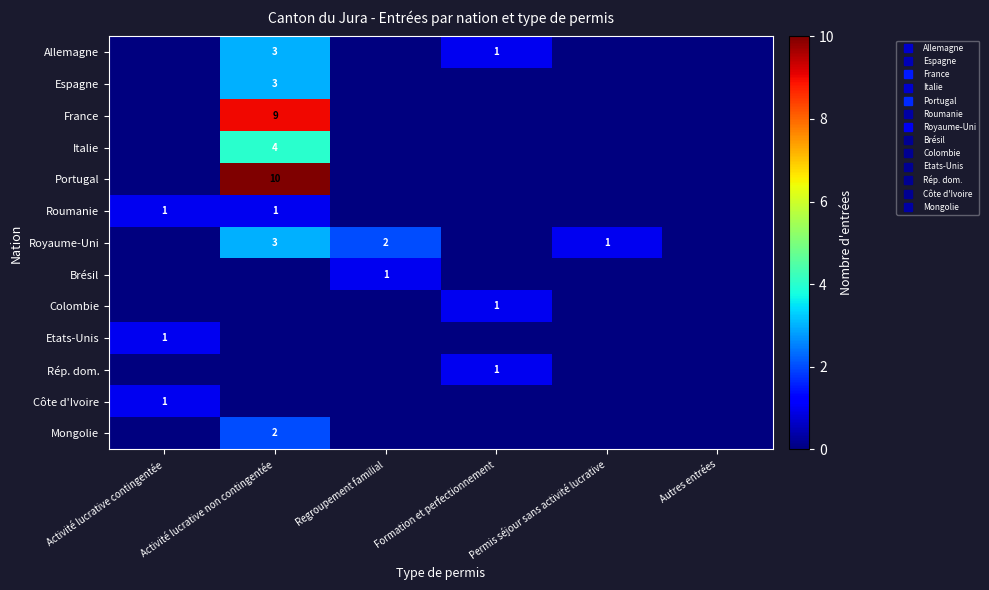

Which series changed the most between Activité lucrative contingentée and Autres entrées?

Roumanie